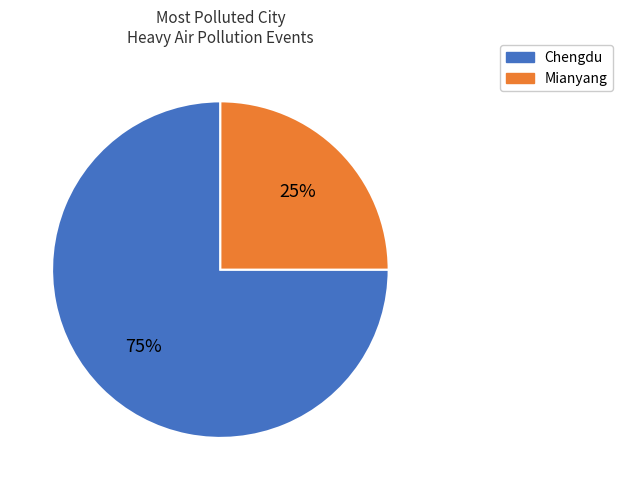

Rank the categories by value from lowest to highest.

Mianyang, Chengdu